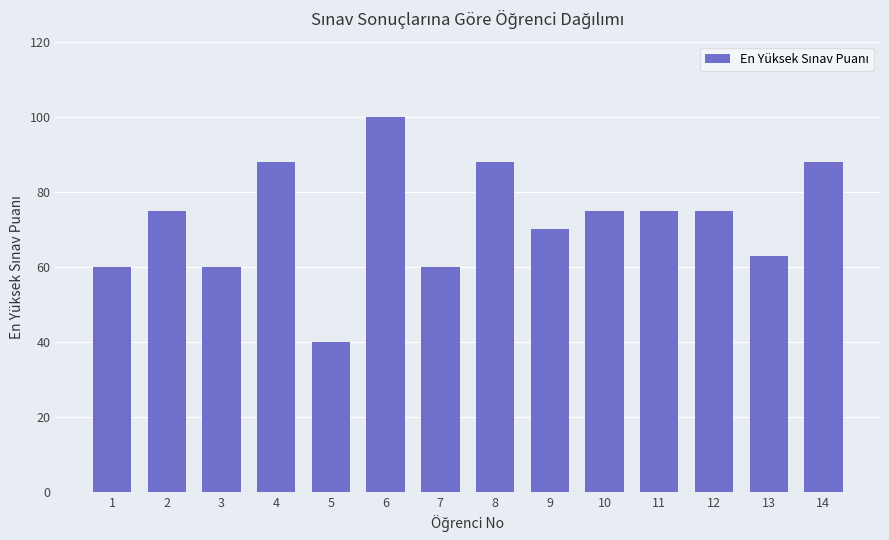

How many bars are there in total?

14